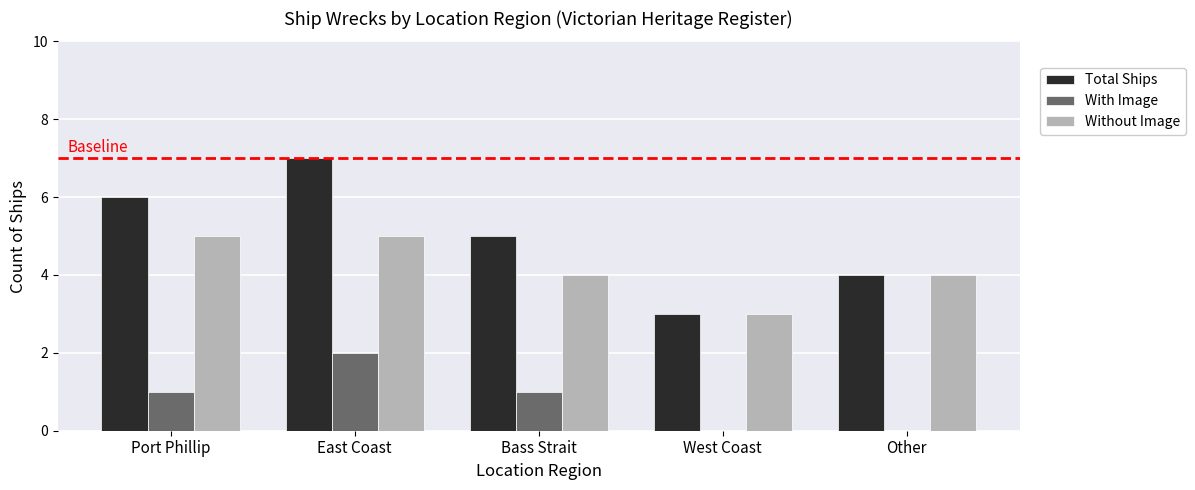

Reading right to left, transcribe all the data shown in this chart.

Total Ships: 4	3	5	7	6
With Image: 0	0	1	2	1
Without Image: 4	3	4	5	5